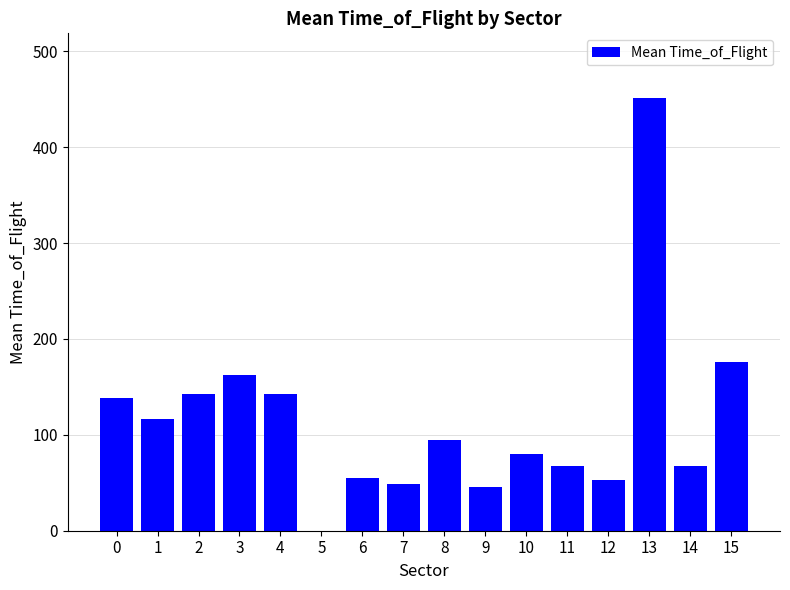

The chart shows a value of 29 at 12. True or false?

False